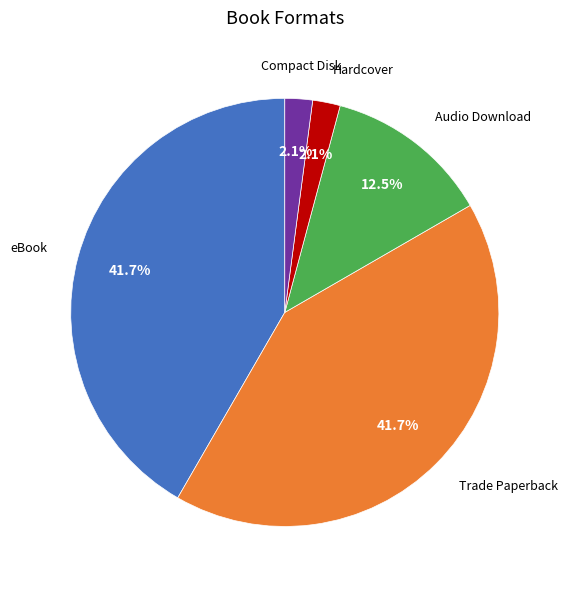

Is there a majority slice in this chart?

No